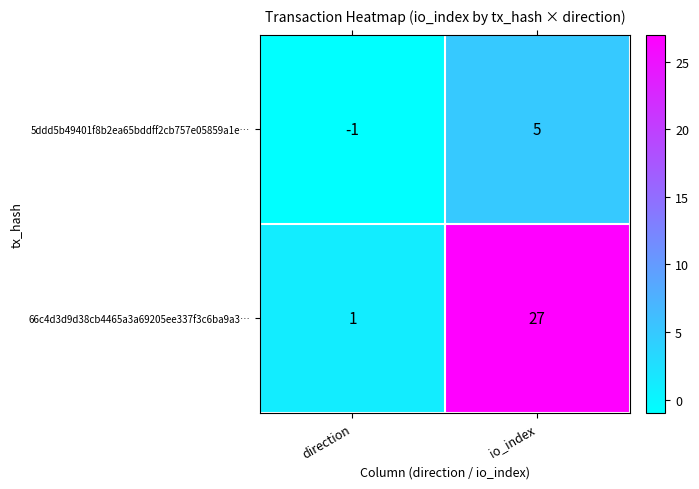

Is it true that 66c4d3d9d38cb4465a3a69205ee337f3c6ba9a3… equals 6 at io_index?

False